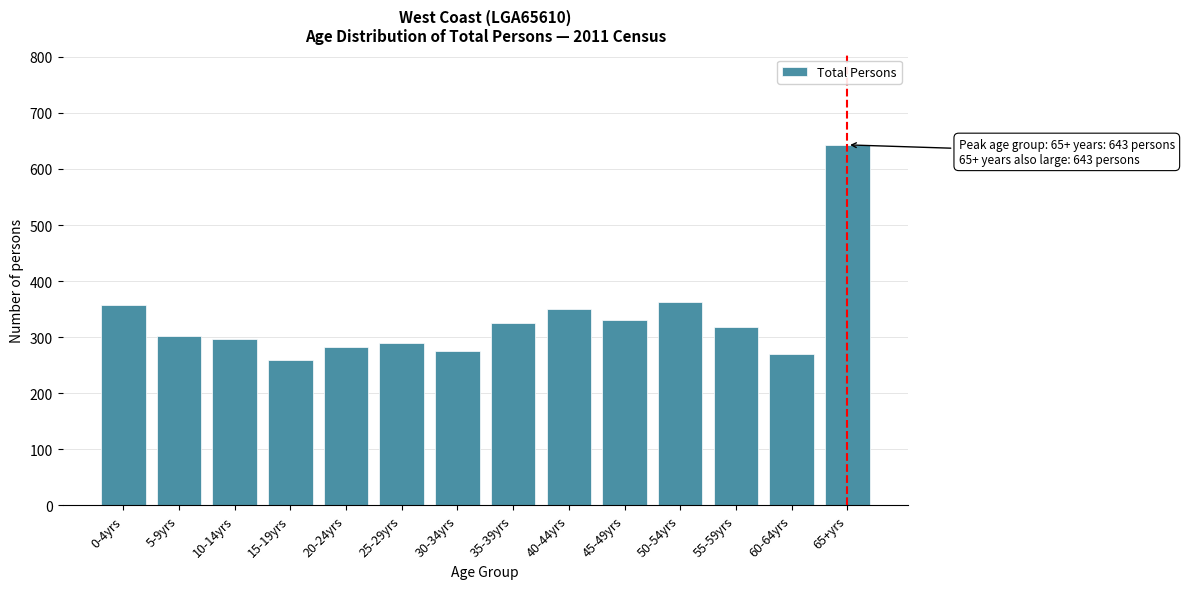

Reading left to right, what are all the values shown in this chart?

357	302	297	259	282	290	276	326	351	331	362	319	270	643